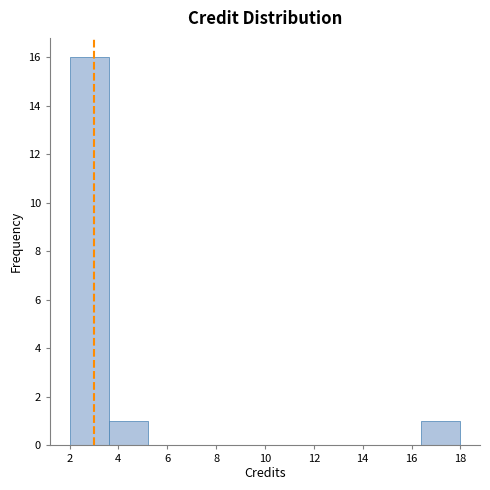

Reading left to right, list every bar in this chart as the range it spans on the x-axis followed by its height. The values are not printed on the chart, so give them approximately, as read against the axis.

2.0 to 3.6: 16
3.6 to 5.2: 1
5.2 to 6.8: 0
6.8 to 8.4: 0
8.4 to 10.0: 0
10.0 to 11.6: 0
11.6 to 13.2: 0
13.2 to 14.8: 0
14.8 to 16.4: 0
16.4 to 18.0: 1